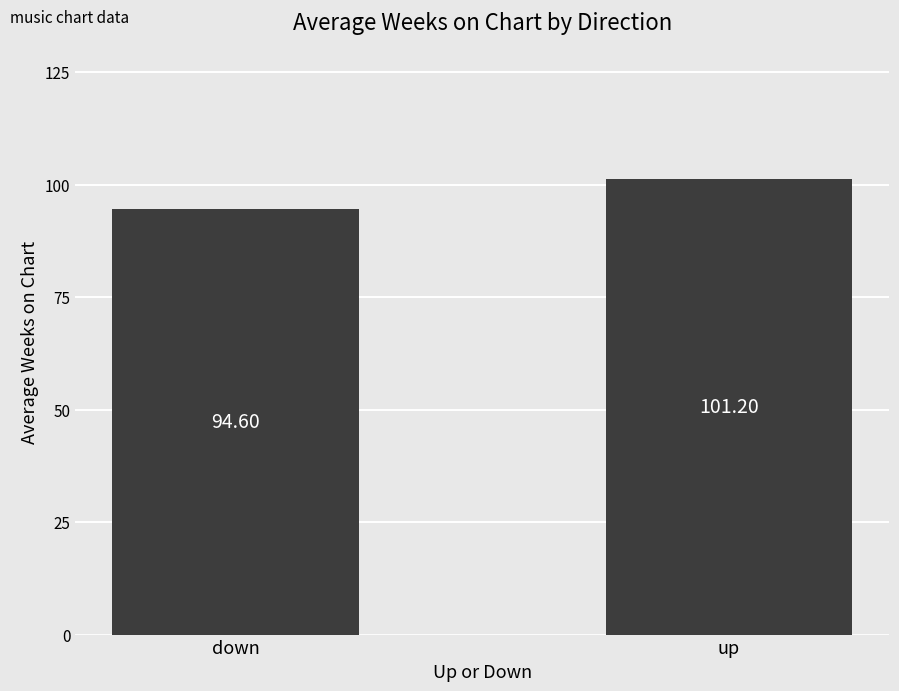

How many data points are above 101?

1